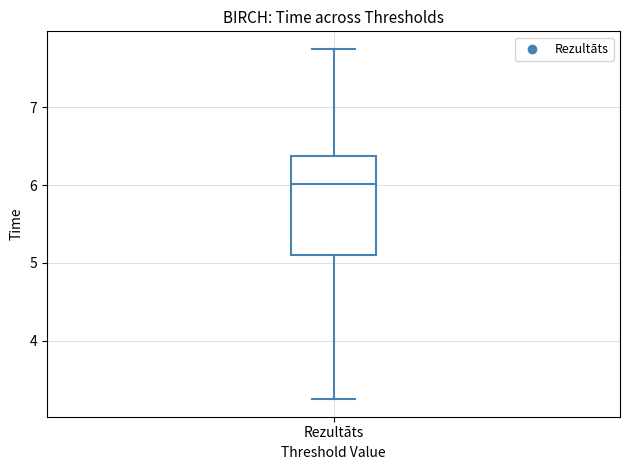

Where is the lower edge of the box for Rezultāts on the y-axis? The values are not printed on the chart, so give them approximately, as read against the axis.

5.1